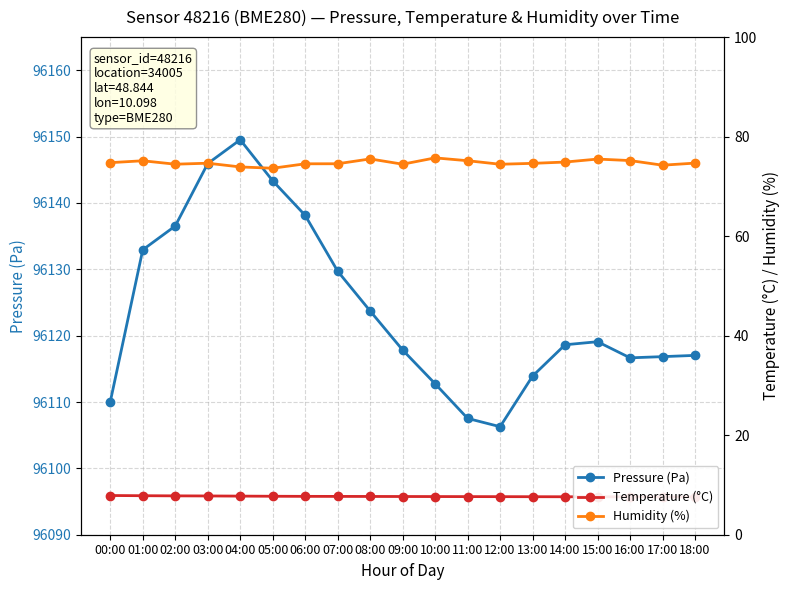

At which category is the sum across all series the highest?

04:00